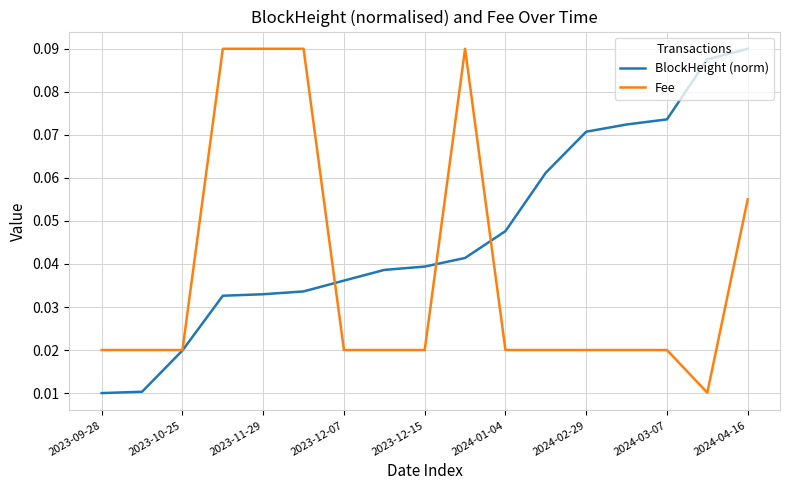

Which series has the largest total across all categories?

BlockHeight (norm)